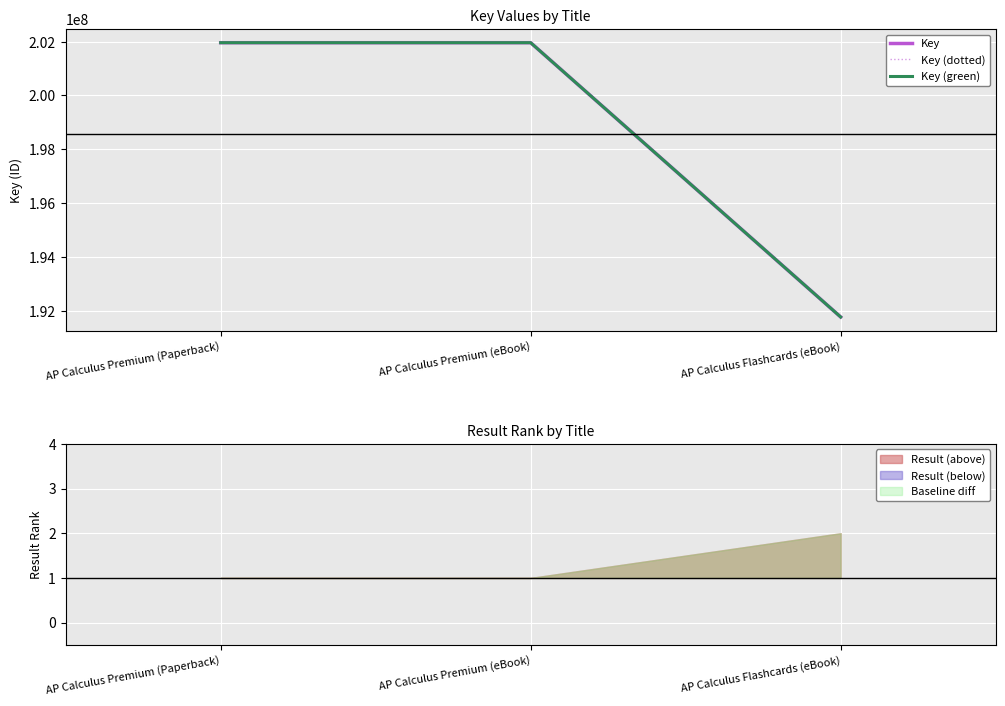

Between AP Calculus Premium (Paperback) and AP Calculus Premium (eBook), which series saw the biggest shift?

Key